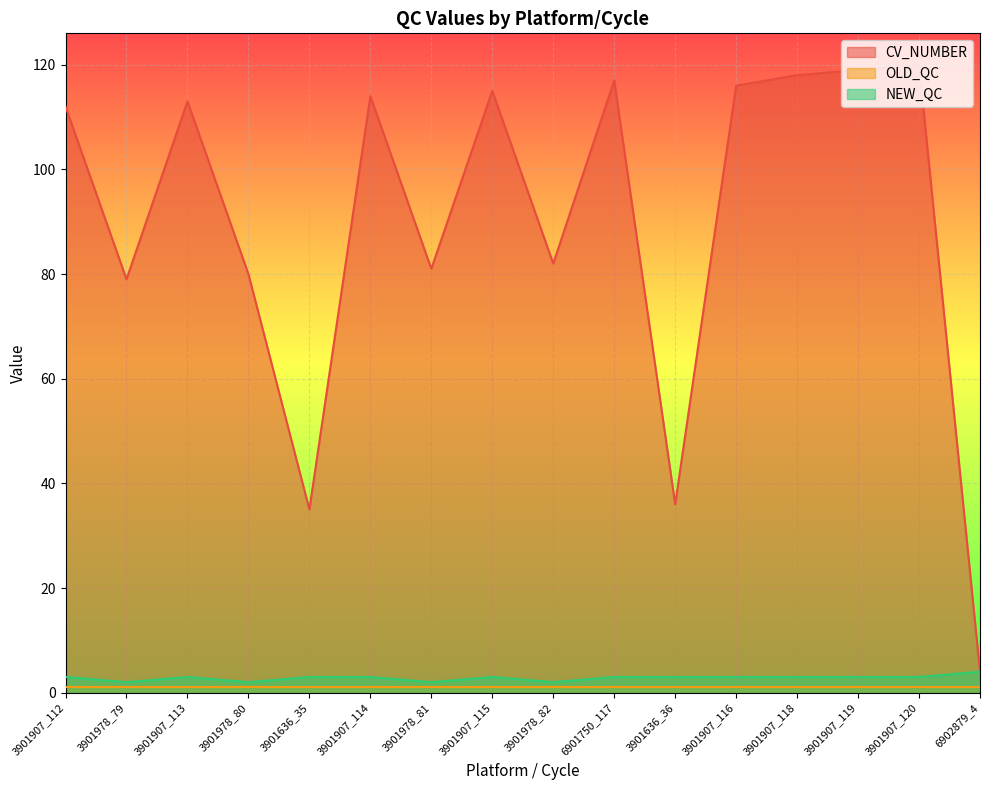

Count the number of data series in this chart.

3